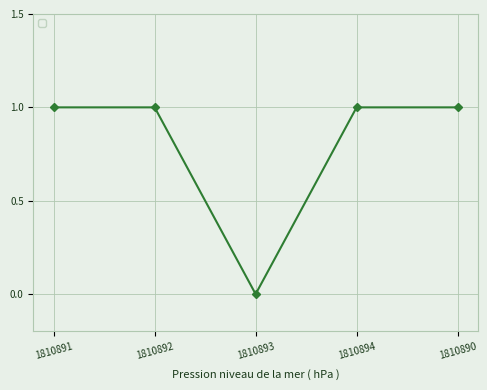

Reading right to left, extract all data points from this chart.

1	1	0	1	1